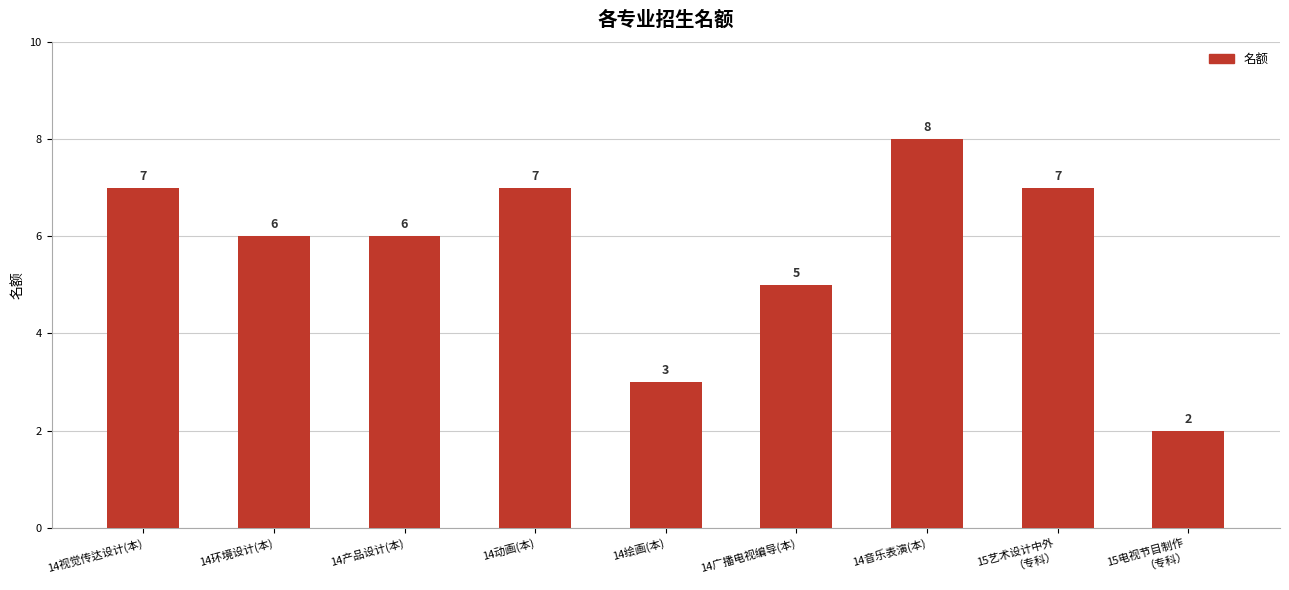

True or false: the data shows 7 at 14广播电视编导(本).

False